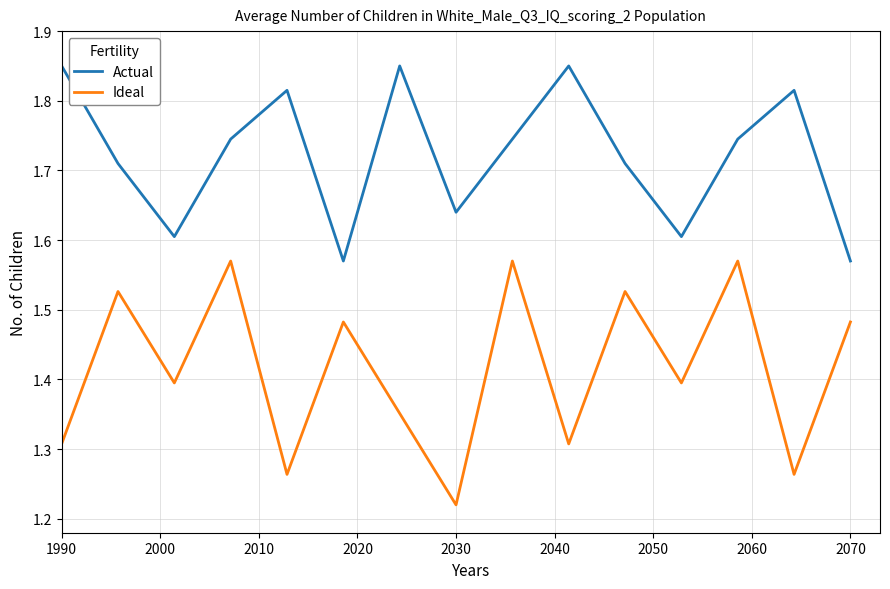

Which series has the largest range (max minus min)?

Ideal